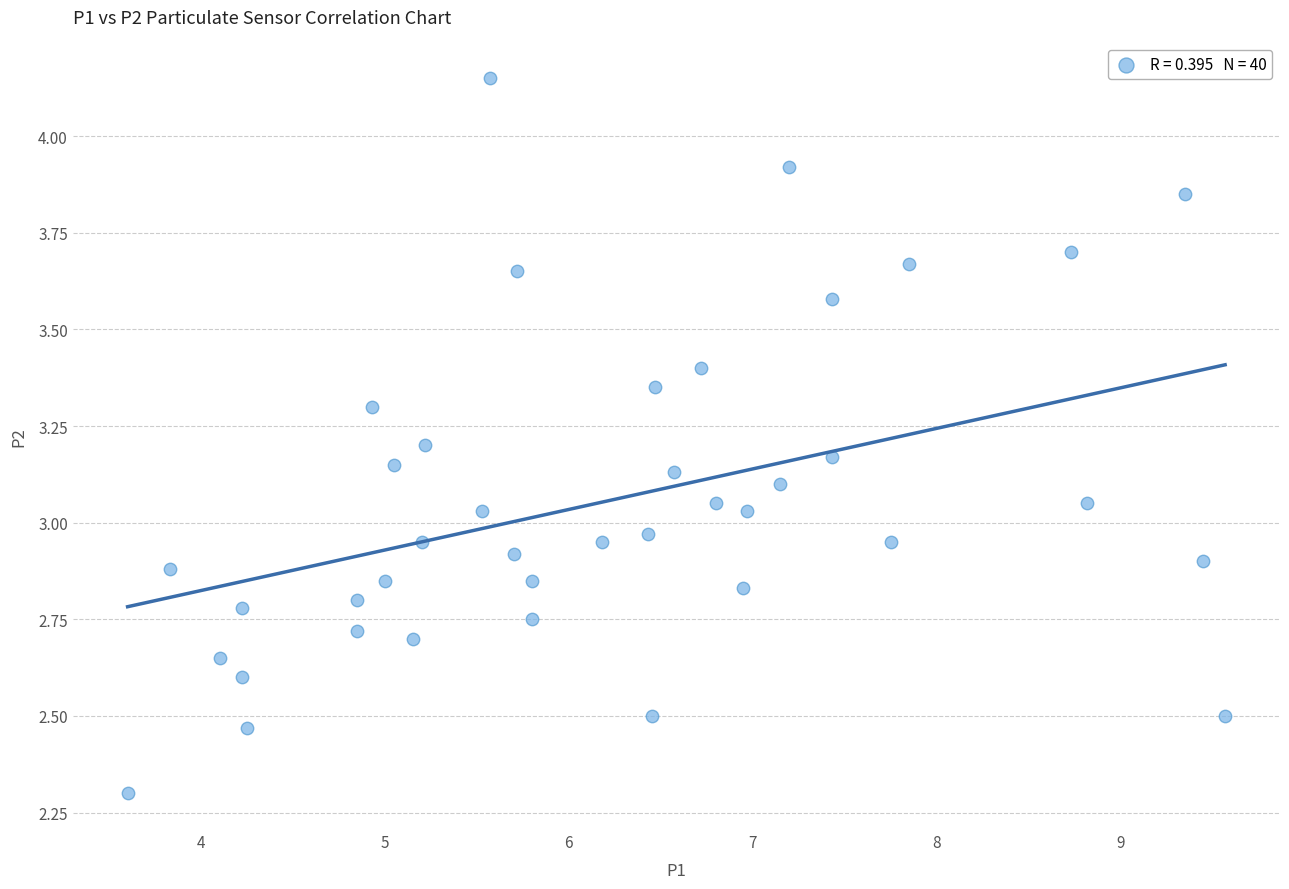

What is the range of X values (max minus min)?

6.0